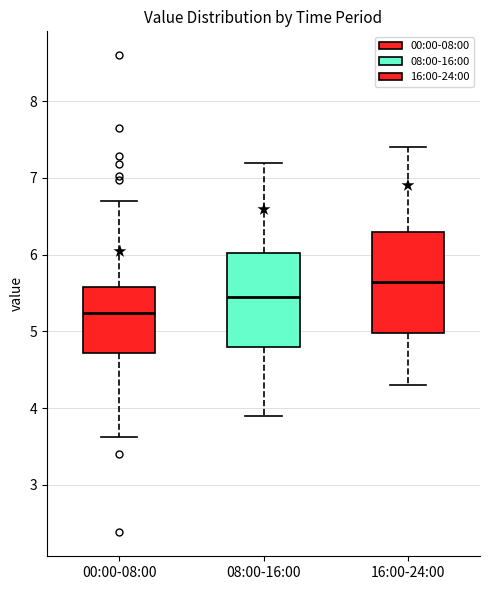

Reading left to right, read every box against the y-axis: the position of its median line, the range the box covers, and the ends of its whiskers. The values are not printed on the chart, so give them approximately, as read against the axis.

00:00-08:00: median 5.2, box 4.7 to 5.6, whiskers 3.6 to 6.7
08:00-16:00: median 5.5, box 4.8 to 6.0, whiskers 3.9 to 7.2
16:00-24:00: median 5.7, box 5.0 to 6.3, whiskers 4.3 to 7.4